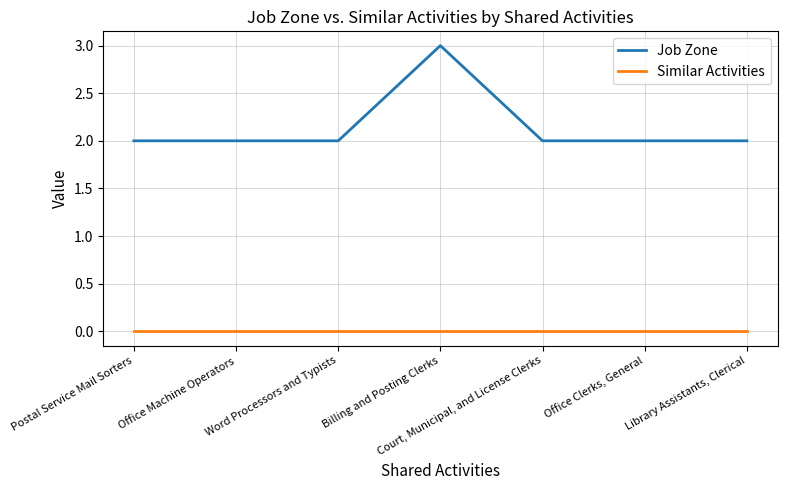

Reading right to left, transcribe all the data shown in this chart.

Job Zone: Library Assistants, Clerical=2	Office Clerks, General=2	Court, Municipal, and License Clerks=2	Billing and Posting Clerks=3	Word Processors and Typists=2	Office Machine Operators=2	Postal Service Mail Sorters=2
Similar Activities: Library Assistants, Clerical=0	Office Clerks, General=0	Court, Municipal, and License Clerks=0	Billing and Posting Clerks=0	Word Processors and Typists=0	Office Machine Operators=0	Postal Service Mail Sorters=0